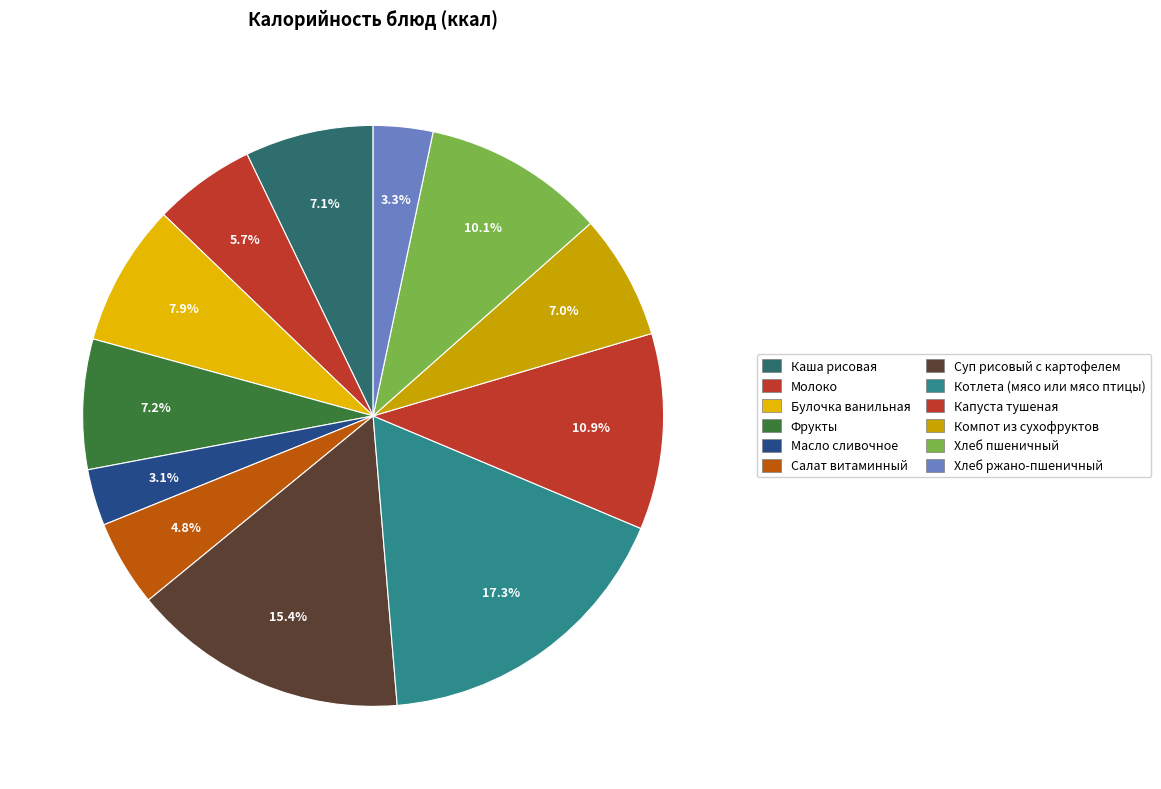

What percentage do Каша рисовая and Хлеб пшеничный together represent?

17.3%